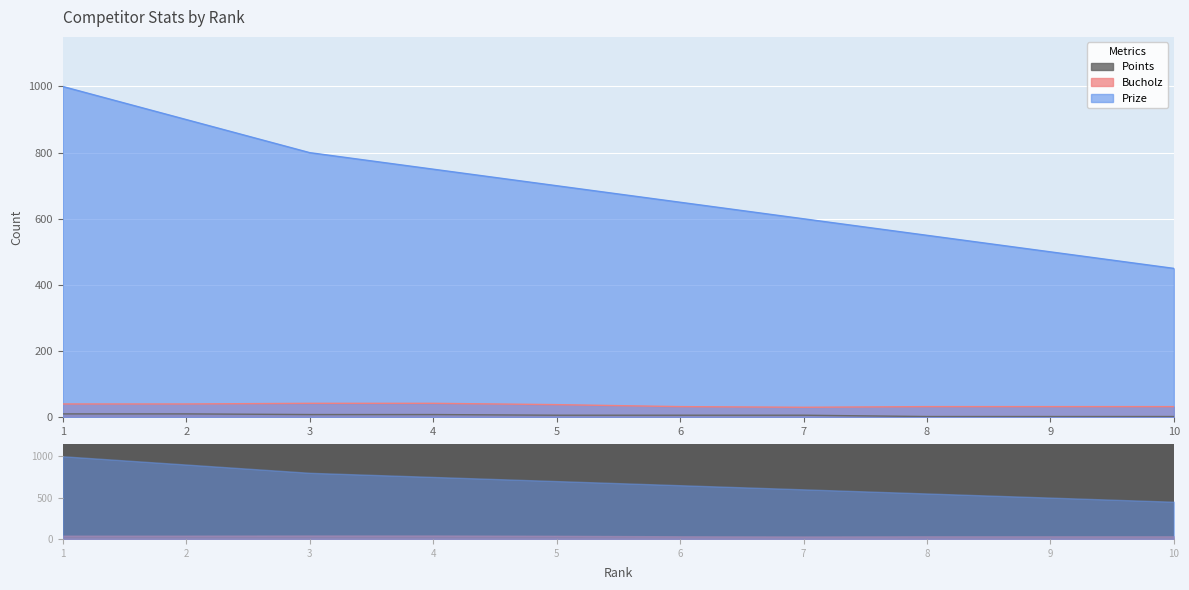

Is the value of Bucholz at 4 greater than the value of Prize at 6?

No